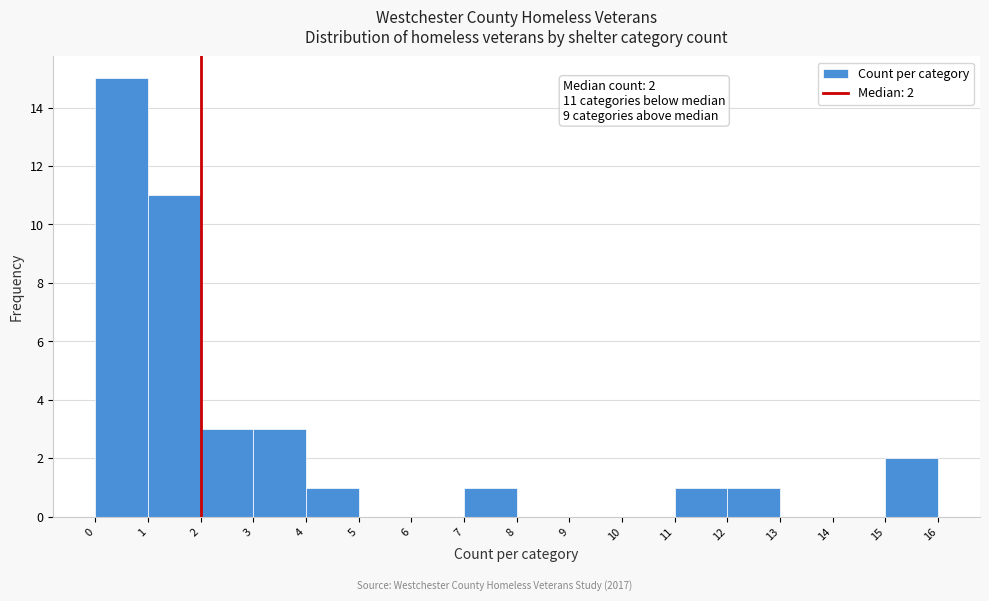

Which range on the x-axis has the tallest bar?

0 to 1